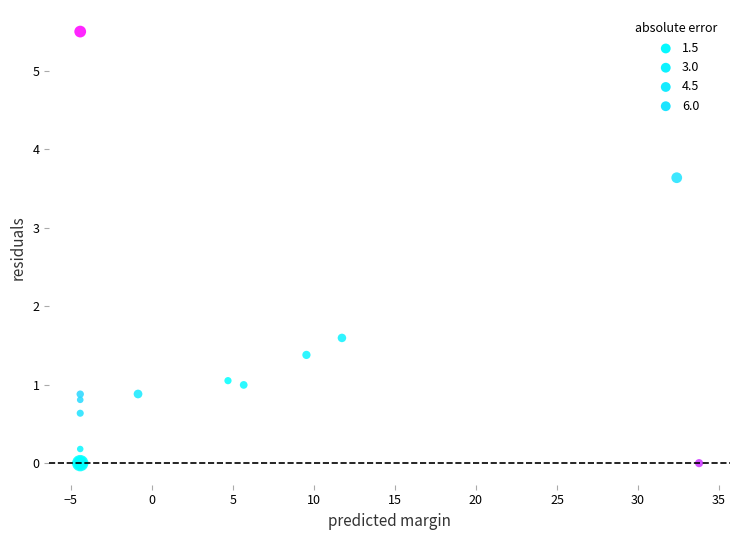

What Y value in the scatter plot is closest to 2?

1.6